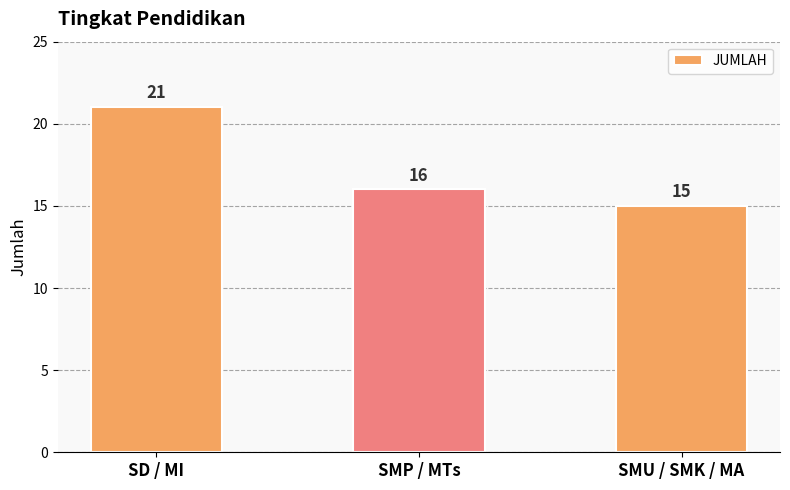

Reading left to right, what are all the values shown in this chart?

21	16	15